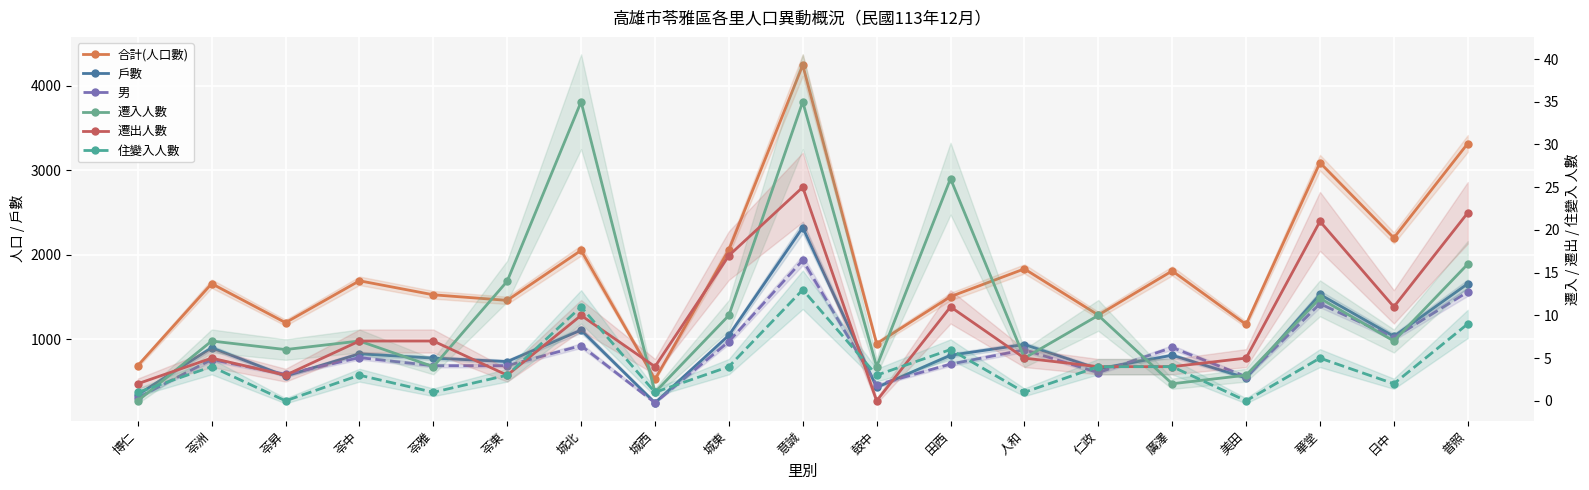

What are all the series names shown in the legend?

合計(人口數), 戶數, 男, 遷入人數, 遷出人數, 住變入人數